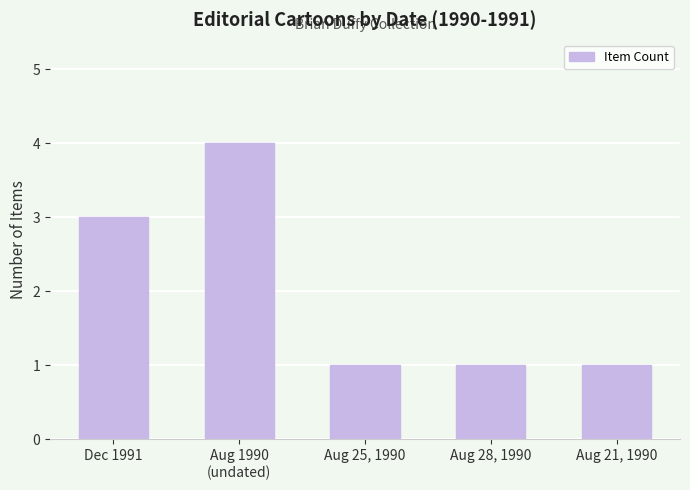

Is it true that the value at Aug 21, 1990 is 1?

True